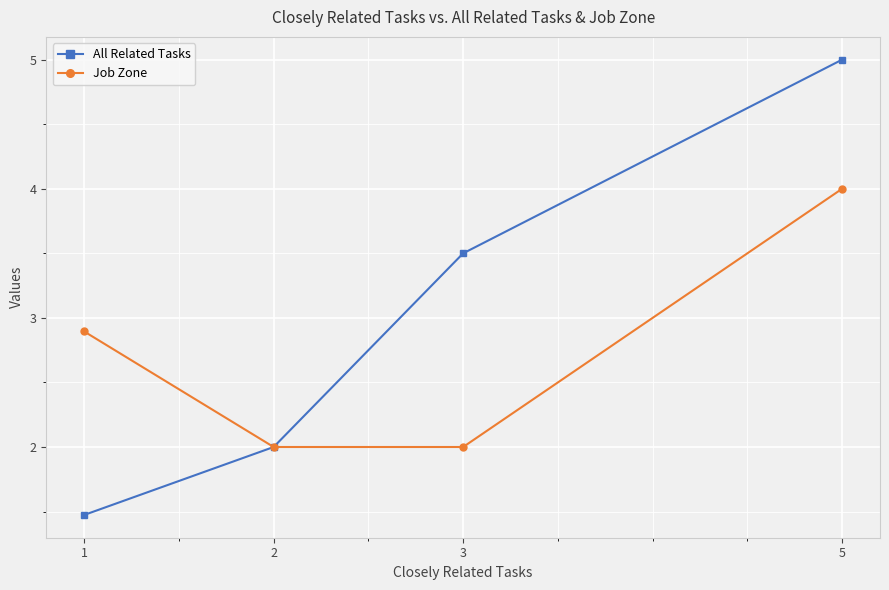

Reading right to left, list all the values displayed in this chart.

All Related Tasks: 5.0	3.5	2.0	1.5
Job Zone: 4.0	2.0	2.0	2.9